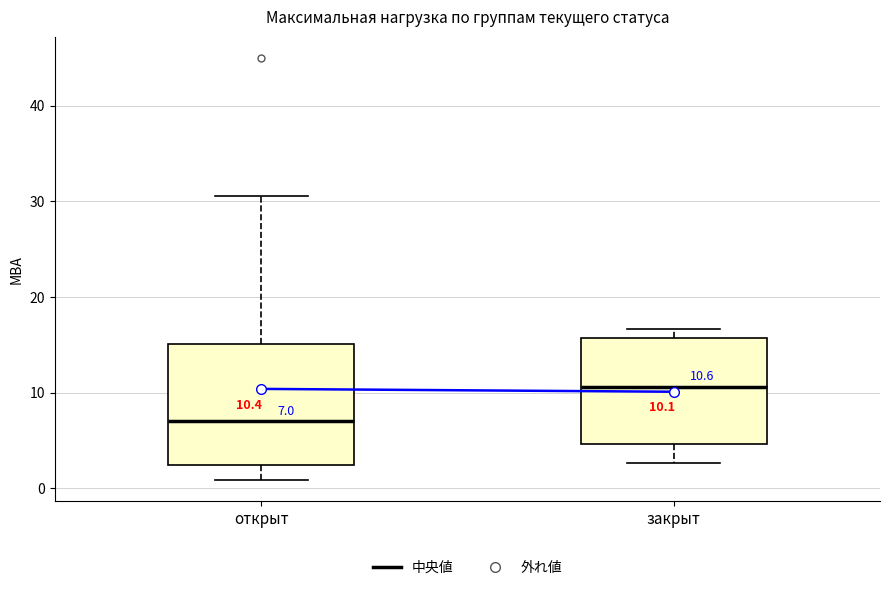

Which box has the lowest median line?

открыт